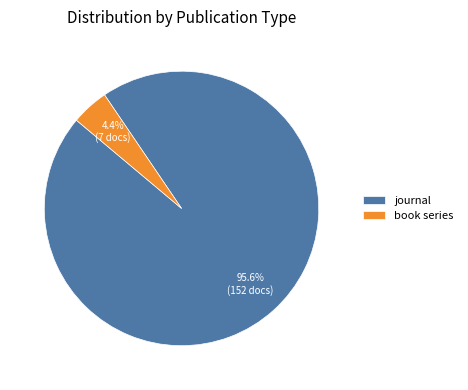

What is the largest slice in the pie chart?

journal